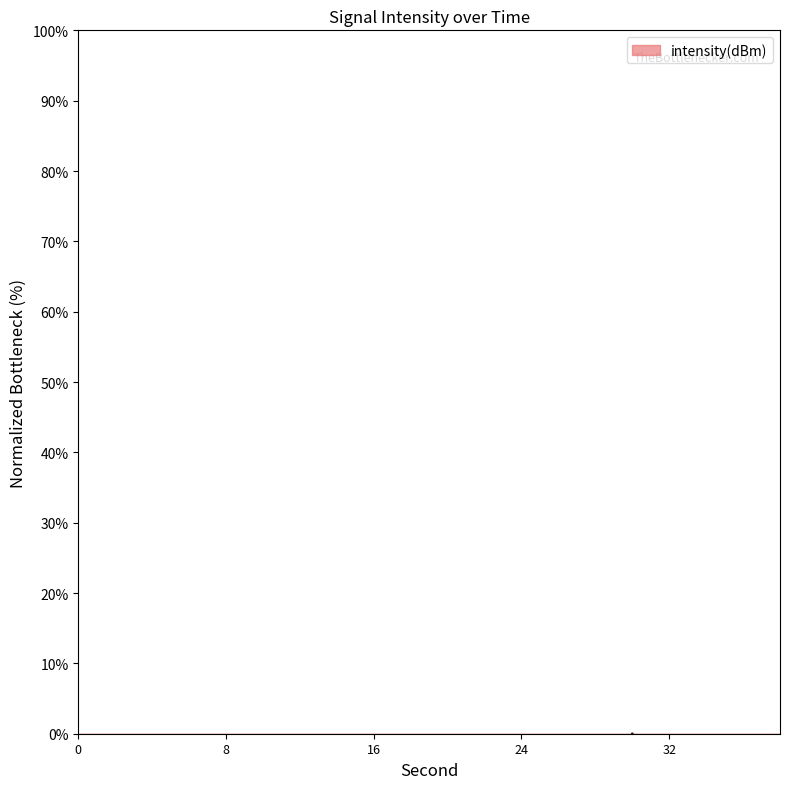

Reading left to right, list all the values displayed in this chart.

0=-27.7	2=-42.8	4=-58.8	6=-60.9	8=-100.0	10=-28.7	12=-31.5	14=-69.5	16=-38.1	18=-51.5	20=-42.0	22=-64.3	24=-15.0	26=-43.0	28=-35.3	30=0.0	32=-29.8	34=-32.5	36=-18.7	38=-60.4